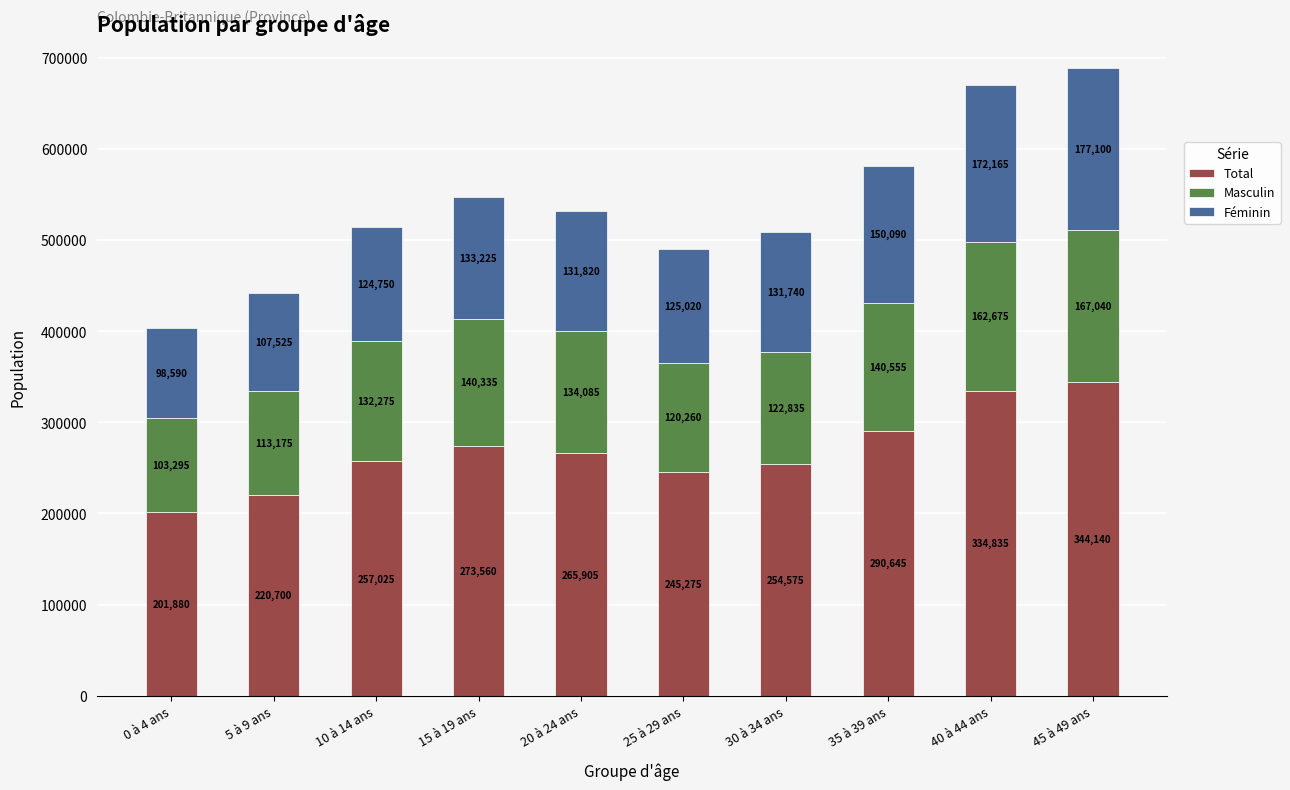

Where is Total nearest to the value 273010?

15 à 19 ans